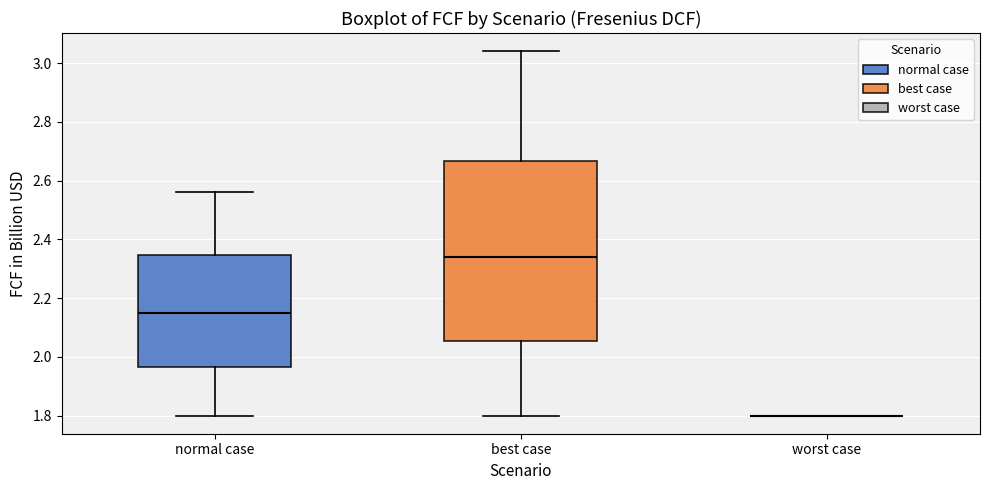

Reading left to right, read every box against the y-axis: the position of its median line, the range the box covers, and the ends of its whiskers. The values are not printed on the chart, so give them approximately, as read against the axis.

normal case: median 2.14, box 1.96 to 2.34, whiskers 1.80 to 2.56
best case: median 2.34, box 2.06 to 2.66, whiskers 1.80 to 3.04
worst case: box collapsed to a line at 1.80, whiskers 1.80 to 1.80